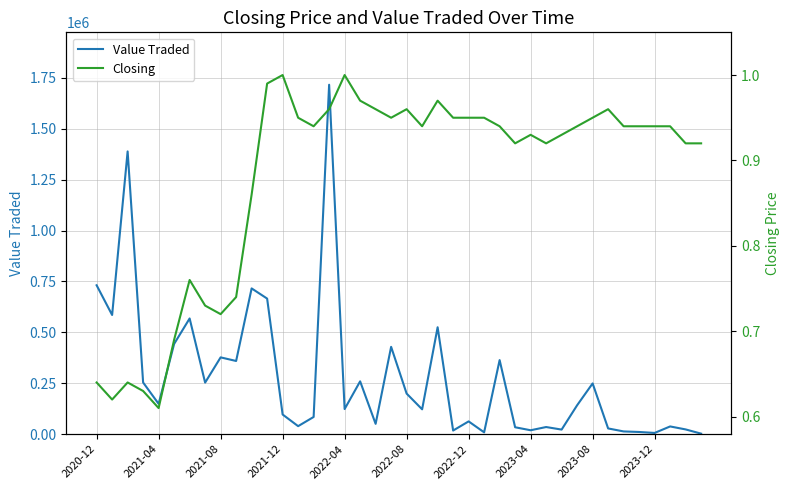

What is the sum of all Closing values?

35.2